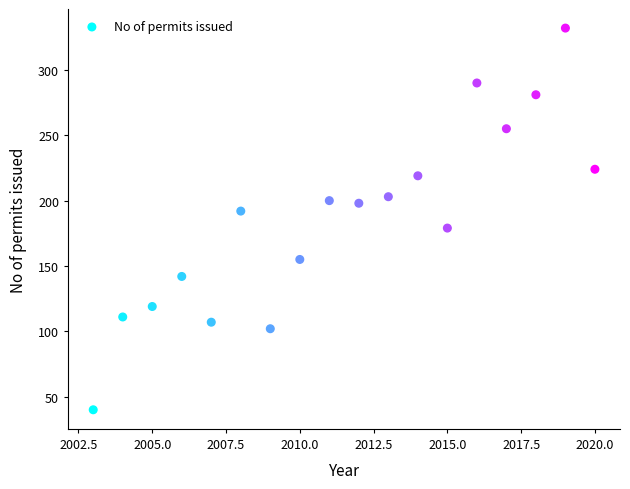

What is the range of X values (max minus min)?

17